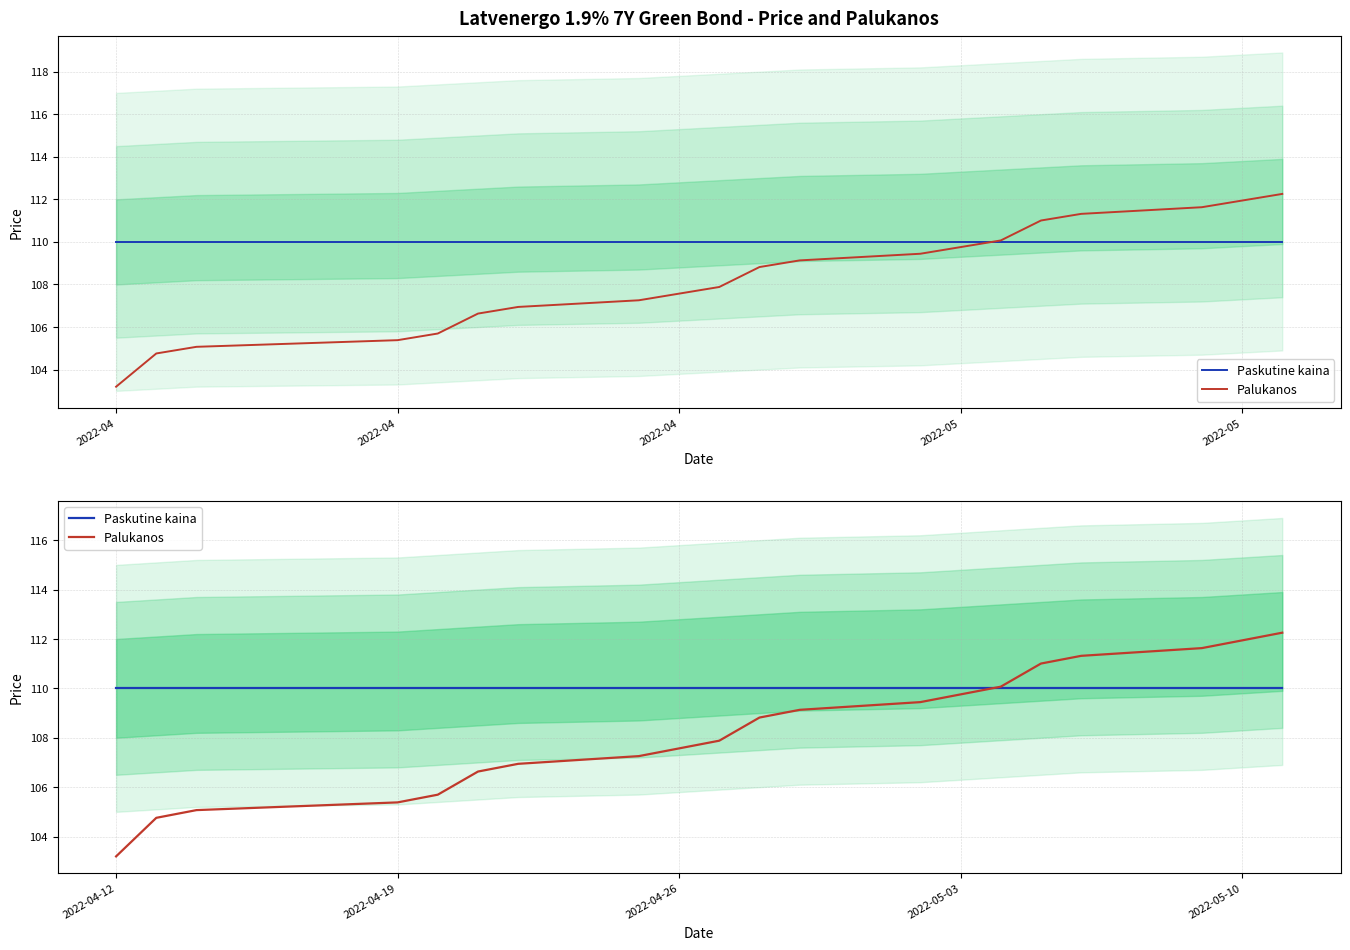

Count the number of data series in this chart.

2